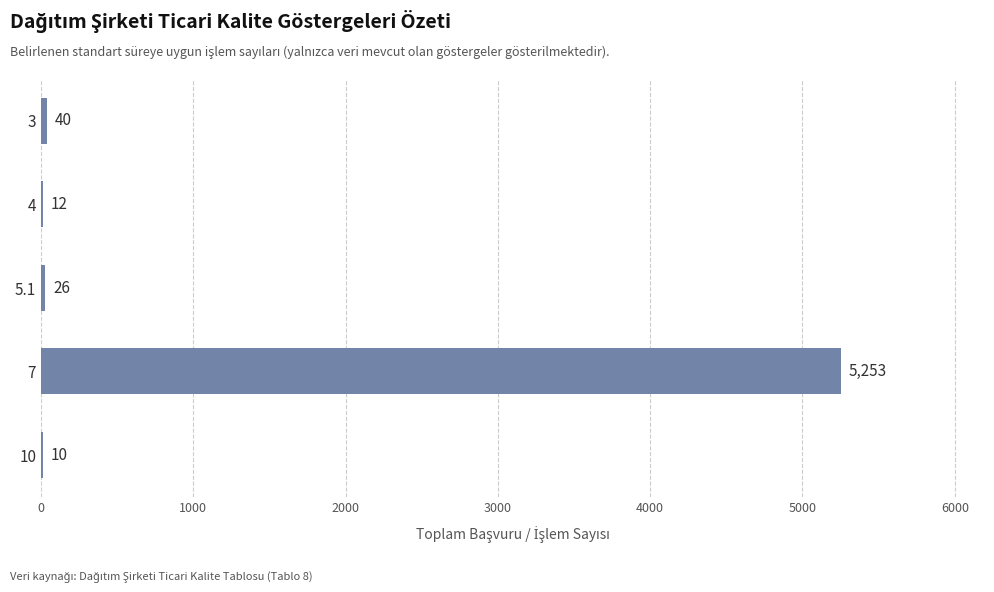

Is it true that the value at 5.1 is 26?

True